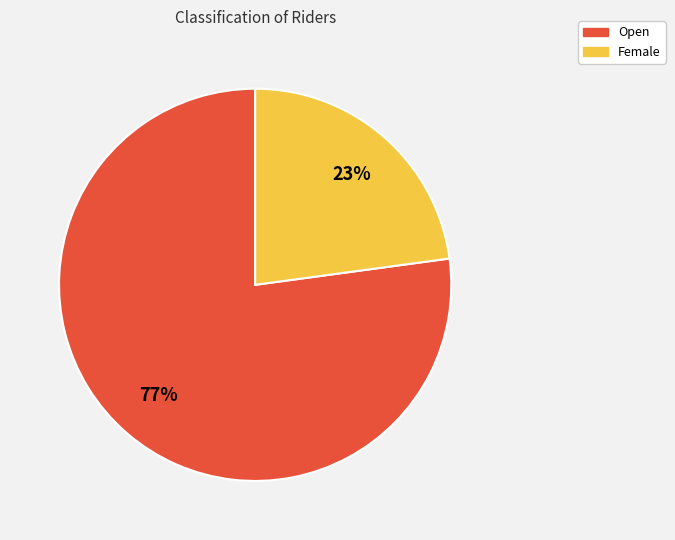

How many segments does this pie chart have?

2